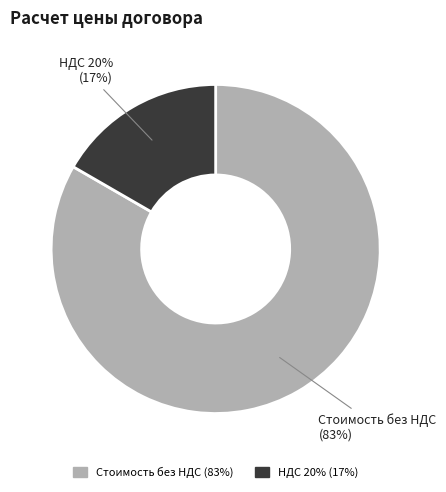

Which slice represents more than half of the pie?

Стоимость без НДС